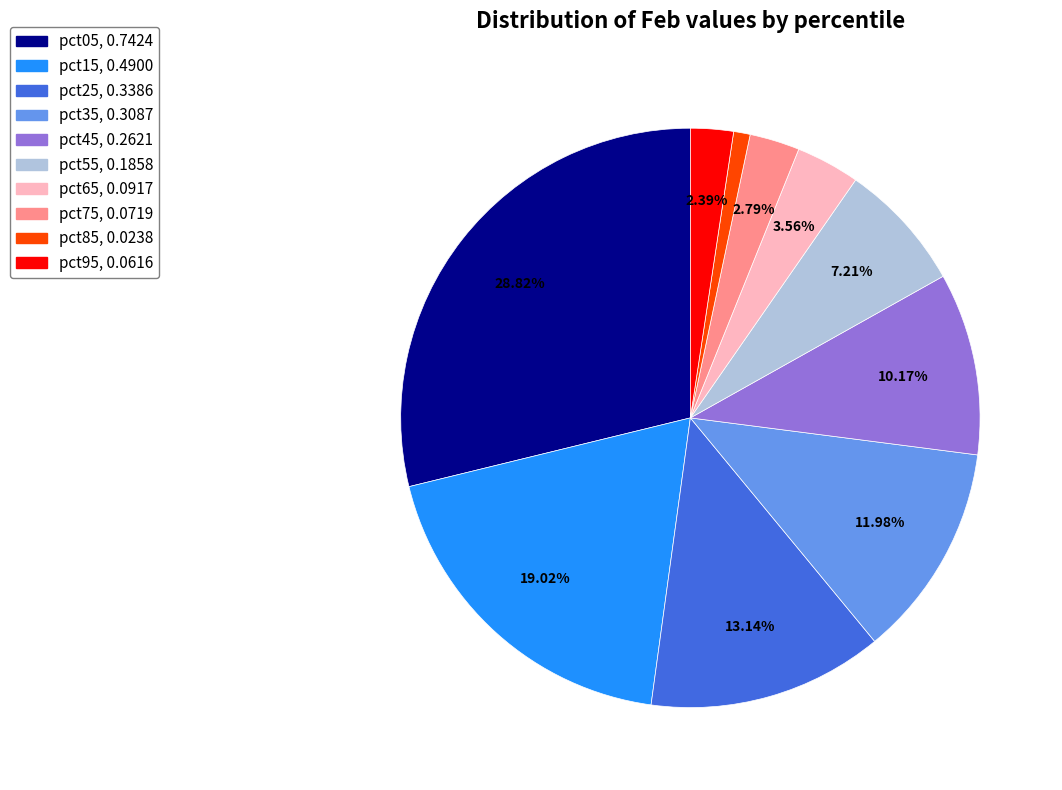

Is it true that pct45 is 19% of the pie?

False